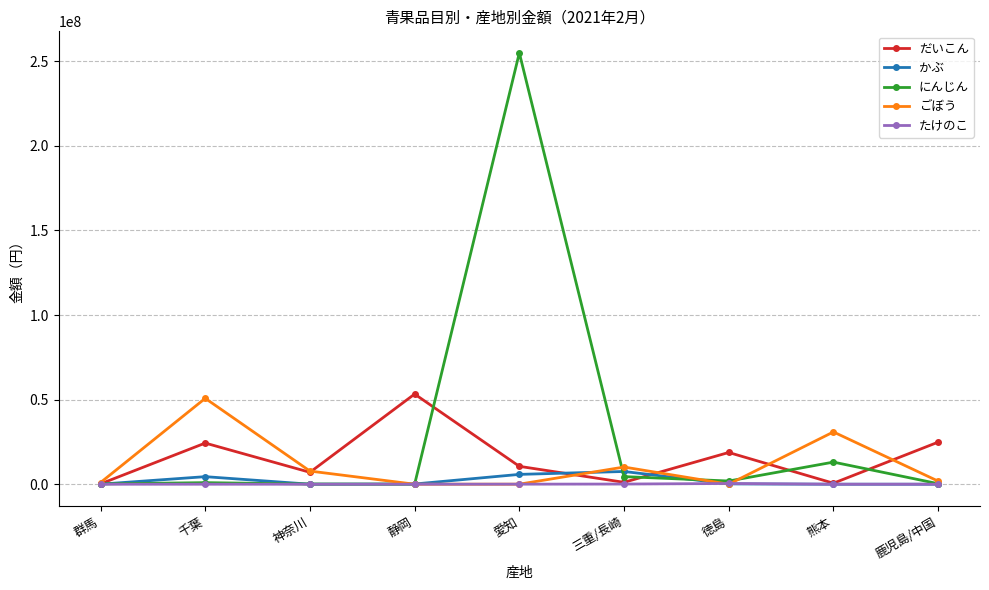

Which category has the highest value across all series?

愛知